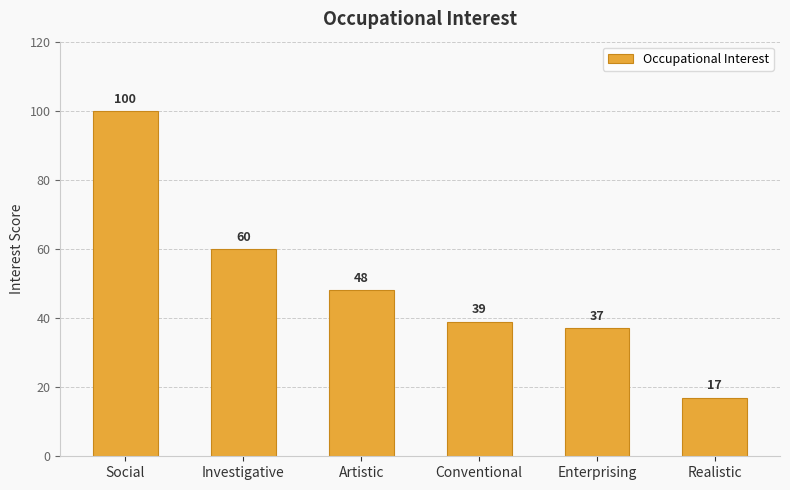

What is the difference between the maximum and minimum values?

83